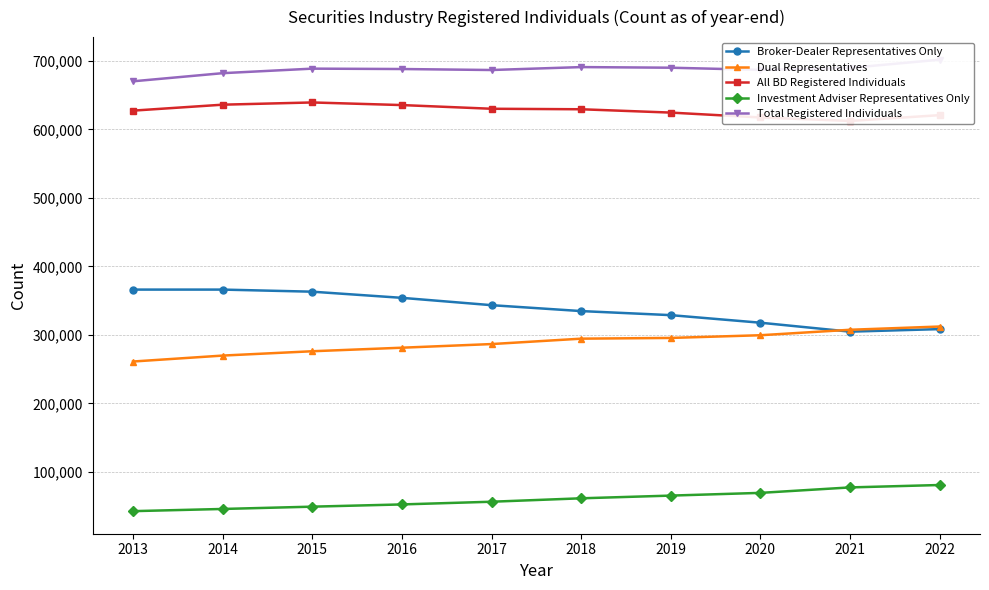

True or false: Total Registered Individuals and Dual Representatives intersect in this chart.

False